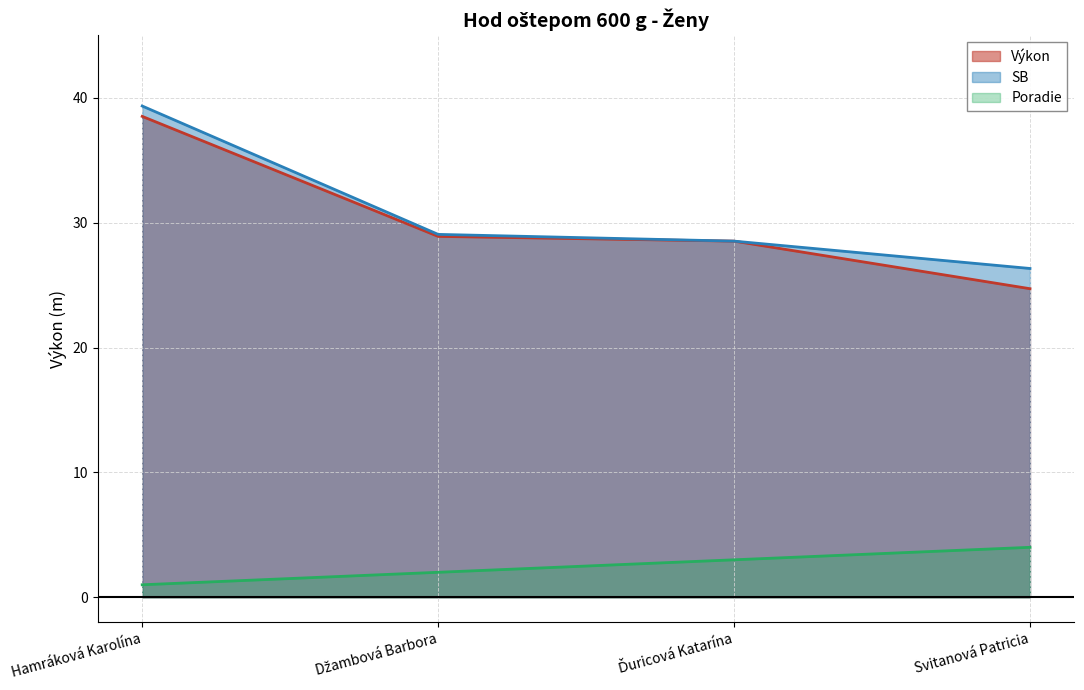

True or false: Poradie has more than 0 points higher than both neighbors.

False